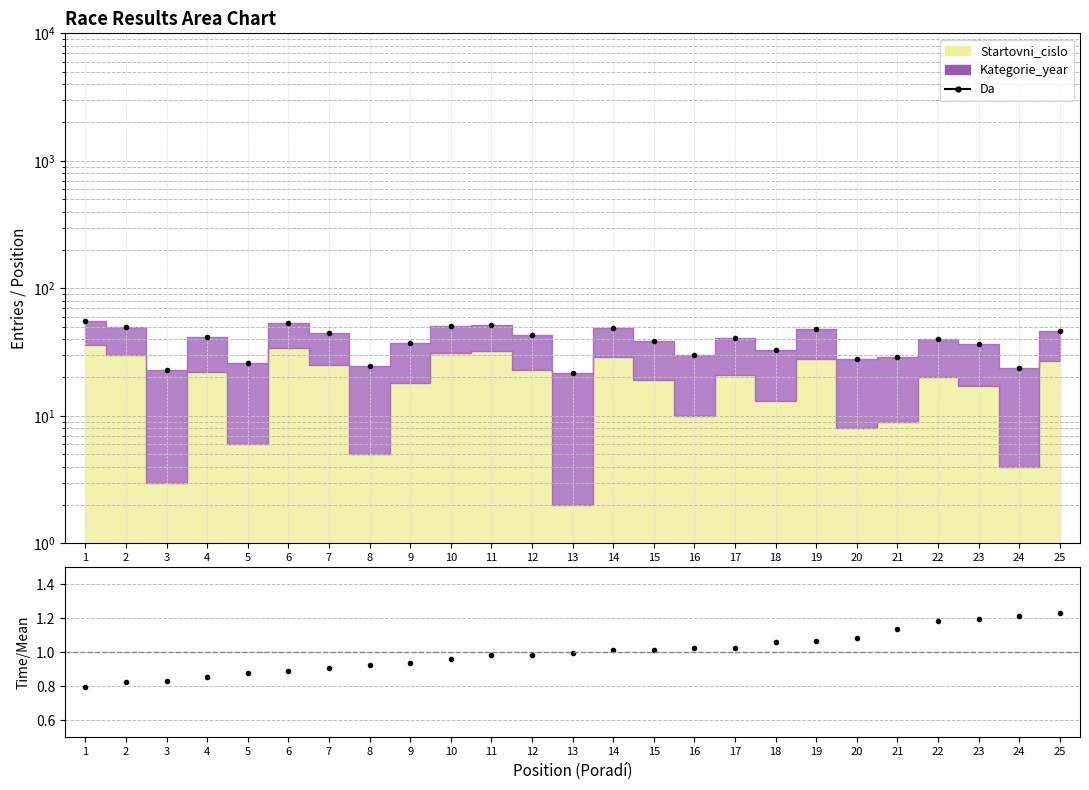

True or false: Time/Mean has a value of 0.5 at 17.

False